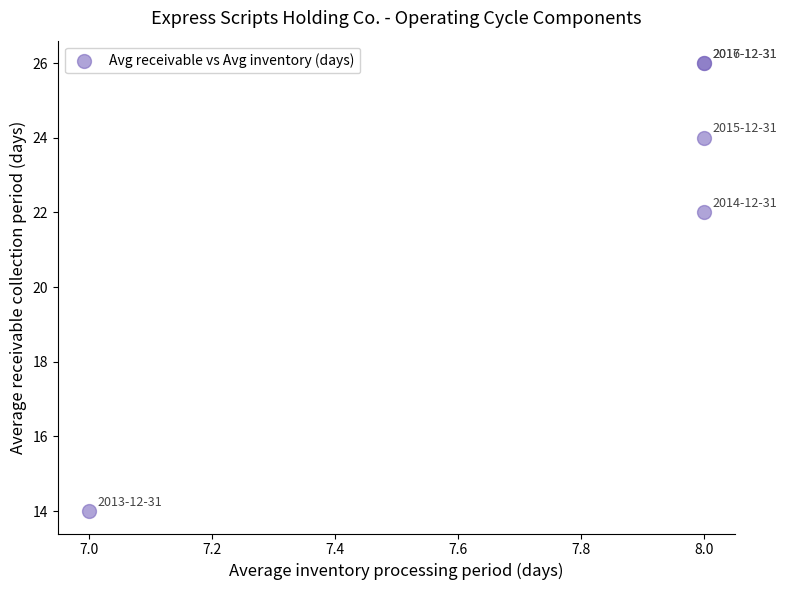

What Y value in the scatter plot is closest to 20?

22